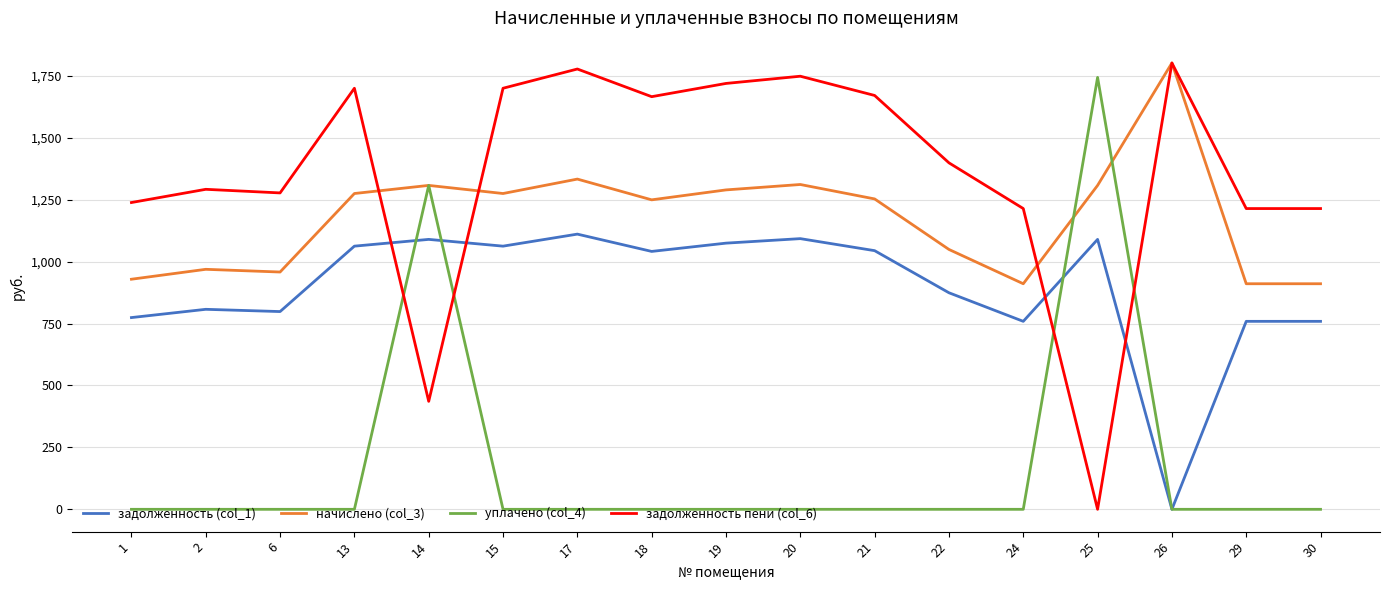

What is the lowest value of the начислено (col_3) series?

910.5